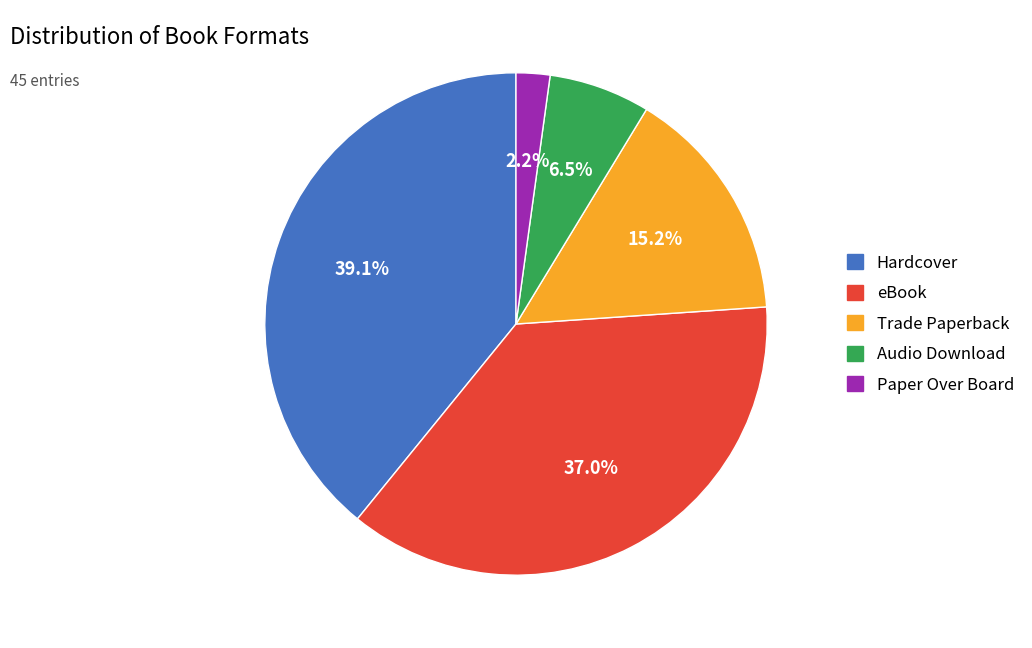

To the nearest percent, what is the difference between the Paper Over Board and Hardcover slice percentages?

37%